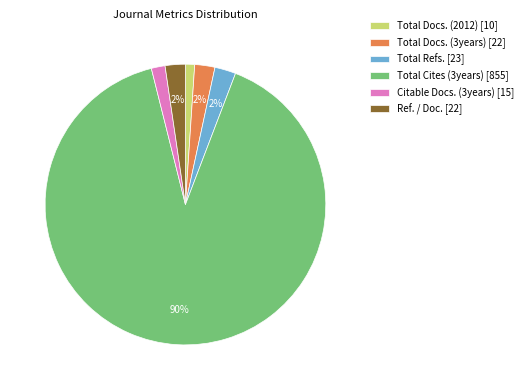

Between Total Docs. (2012) [10] and Ref. / Doc. [22], which is larger?

Ref. / Doc. [22]